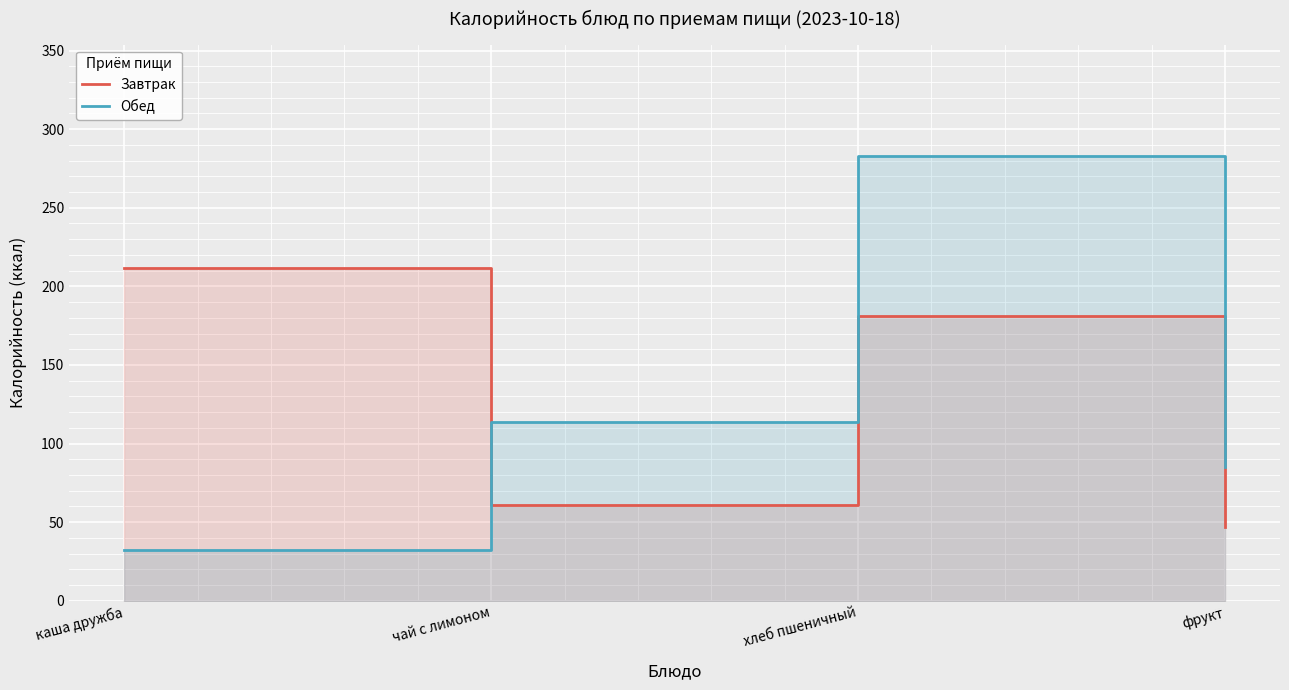

What is the smallest value displayed?

32